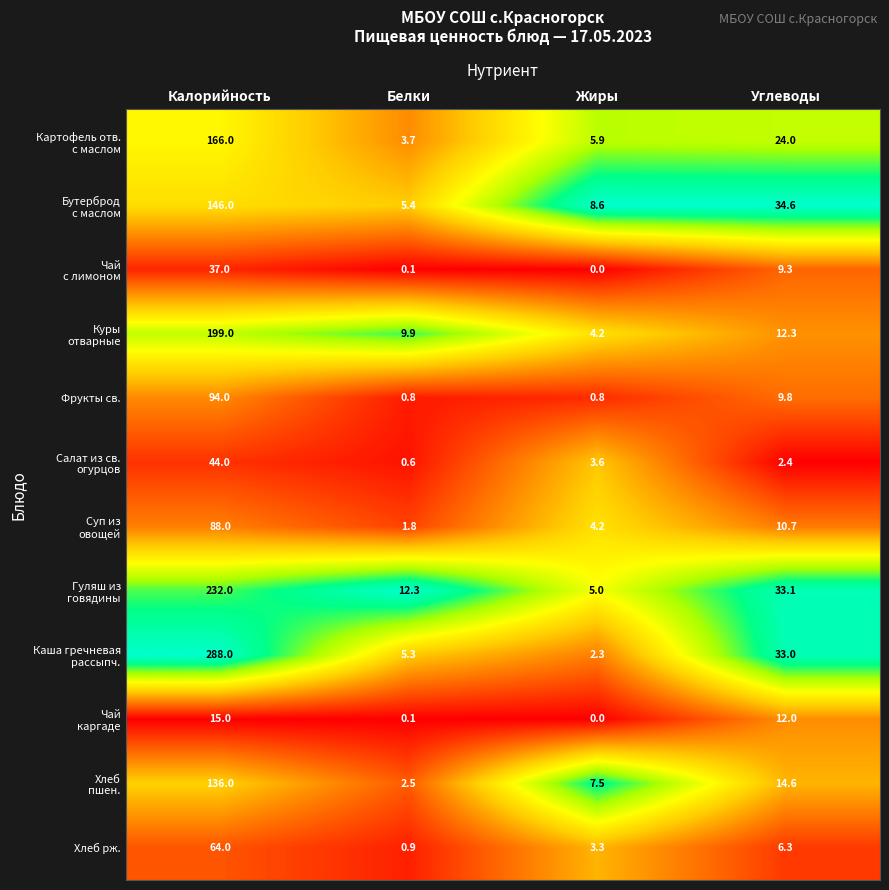

What is the difference between the highest and lowest values at Жиры?

8.6